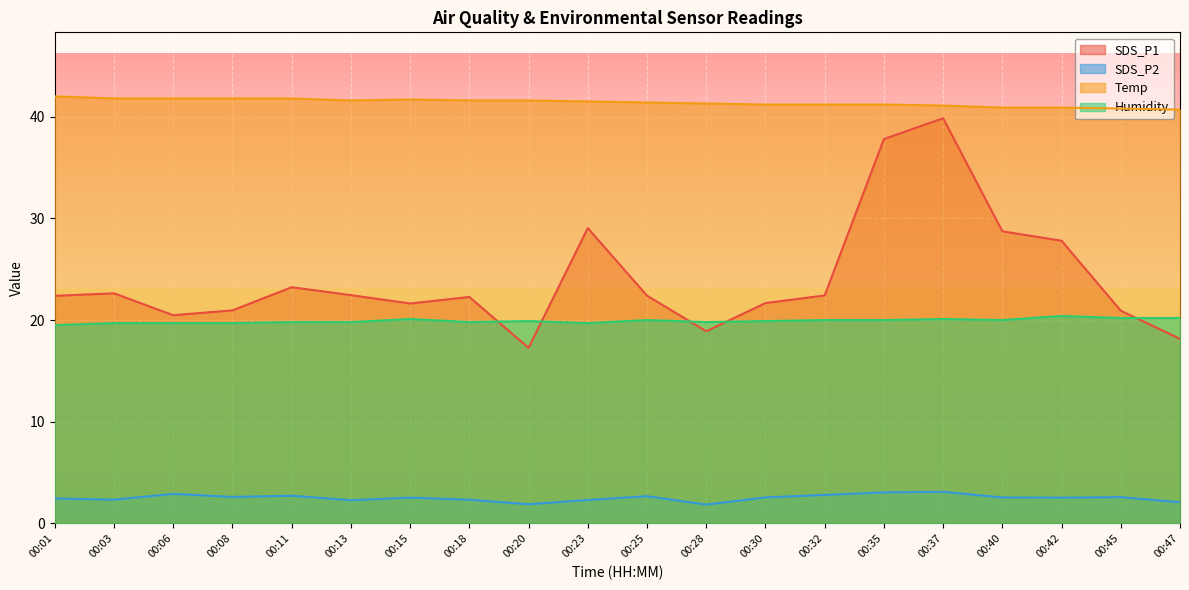

What is the difference between the Temp values at 00:18 and 00:42?

0.7